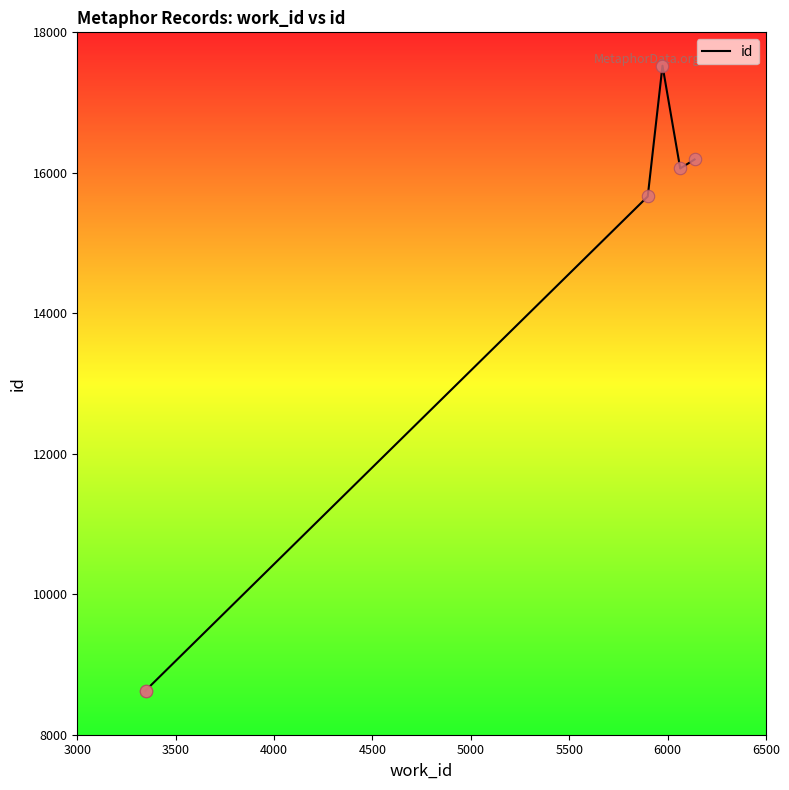

Which has a higher value, 3000 or 5000?

5000